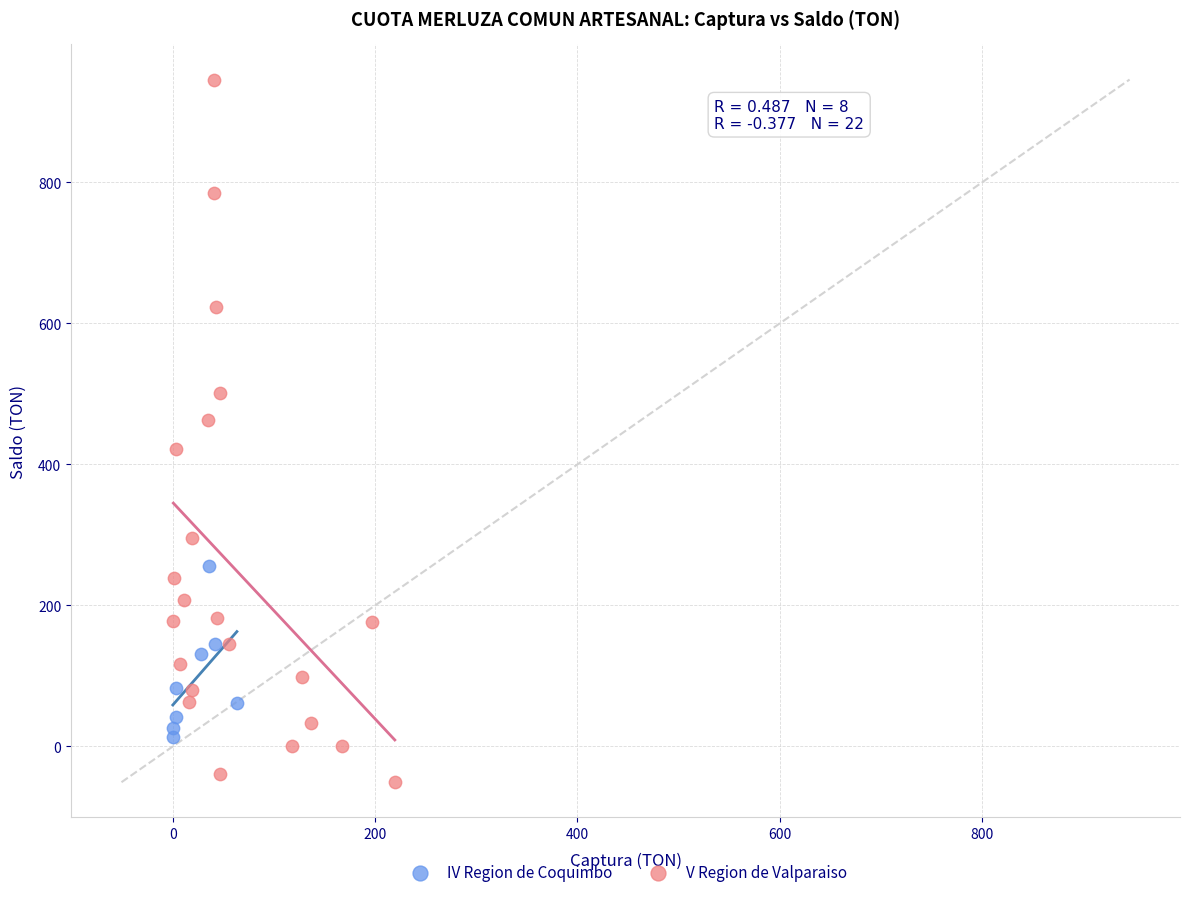

Which series reaches the minimum Y coordinate?

V Region de Valparaiso